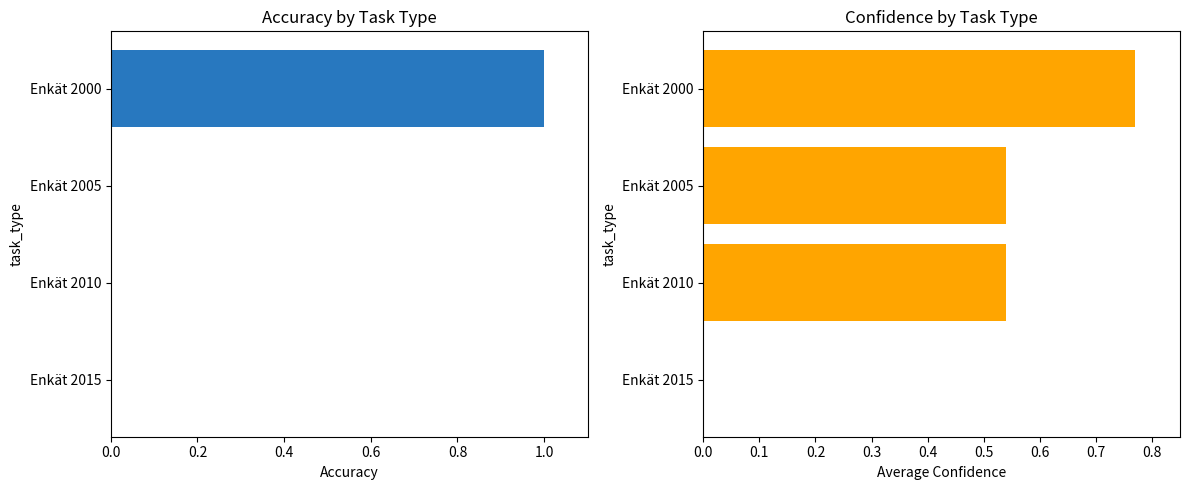

Rank the series by their maximum value, from lowest to highest.

Average Confidence, Accuracy